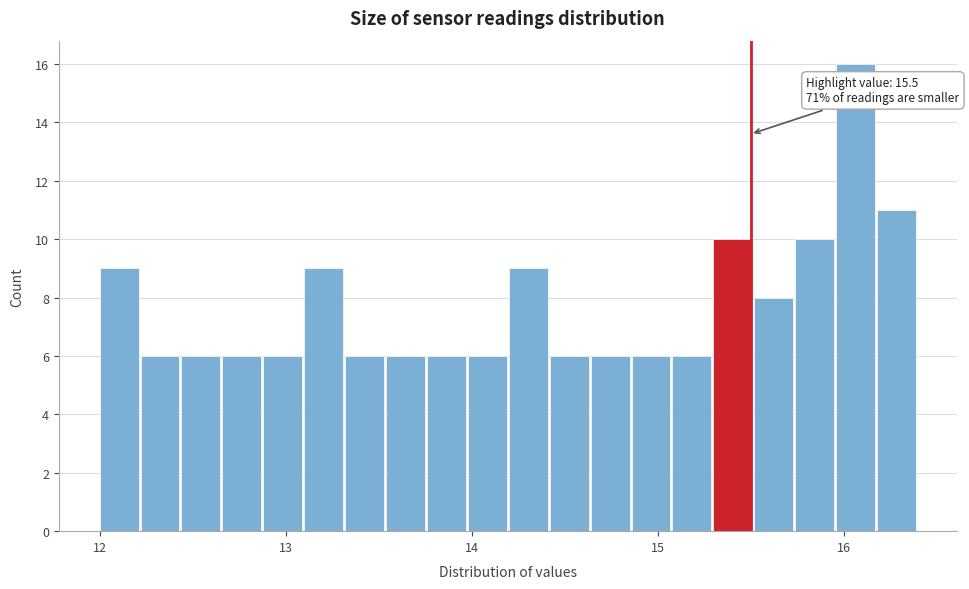

Around what value on the x-axis is the tallest bar? Give the approximate position of its centre, as read against the axis.

16.1